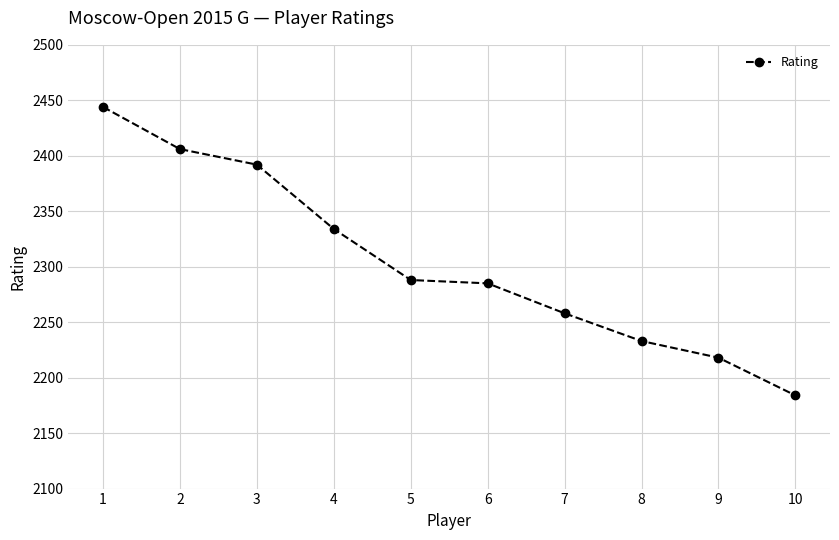

Where is the data nearest to the value 2314?

4